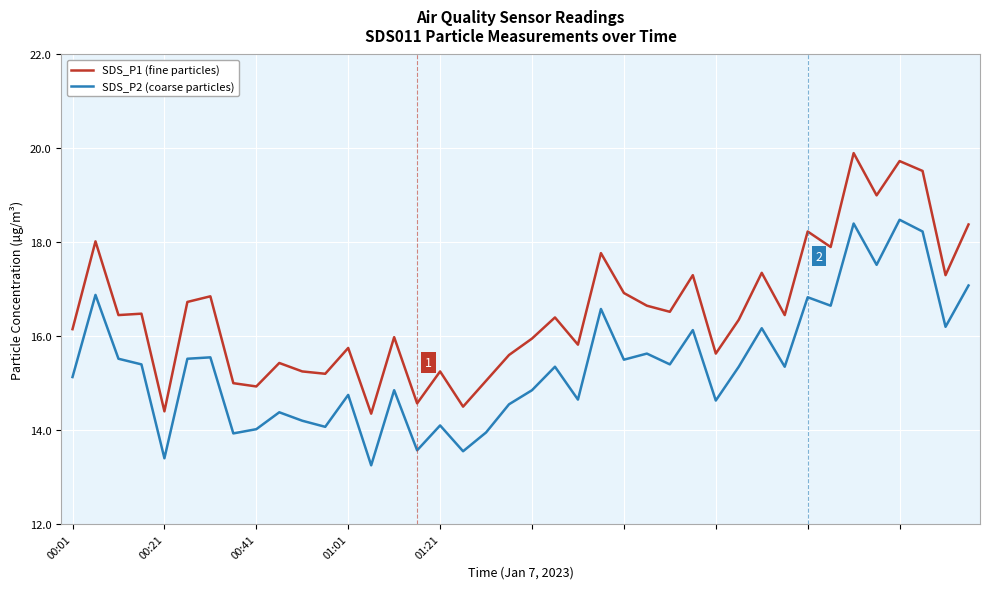

Rank the series by their maximum value, from lowest to highest.

SDS_P2 (coarse particles), SDS_P1 (fine particles)